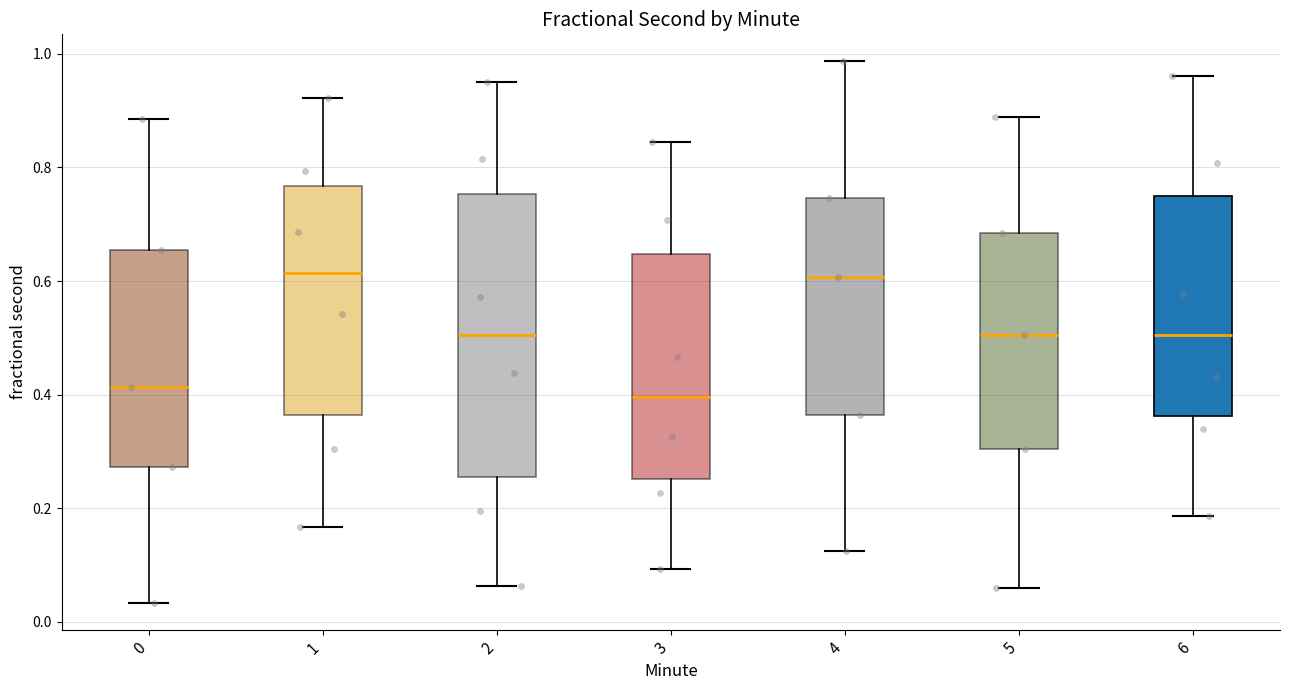

Reading left to right, transcribe this box plot: for each box, give where its median line is, the range the box spans, and where its two whiskers end, as read against the y-axis. The values are not printed on the chart, so give them approximately, as read against the axis.

0: median 0.42, box 0.28 to 0.66, whiskers 0.04 to 0.88
1: median 0.62, box 0.36 to 0.76, whiskers 0.16 to 0.92
2: median 0.50, box 0.26 to 0.76, whiskers 0.06 to 0.94
3: median 0.40, box 0.26 to 0.64, whiskers 0.10 to 0.84
4: median 0.60, box 0.36 to 0.74, whiskers 0.12 to 0.98
5: median 0.50, box 0.30 to 0.68, whiskers 0.06 to 0.88
6: median 0.50, box 0.36 to 0.76, whiskers 0.18 to 0.96